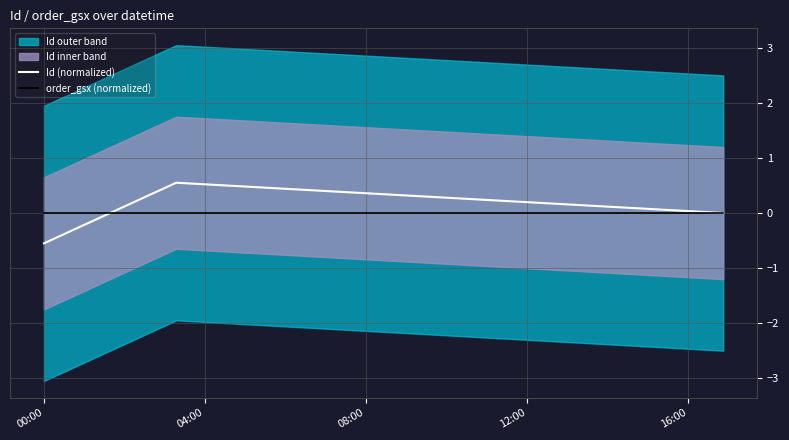

Which series changed the most between 00:00 and 04:00?

Id (normalized)